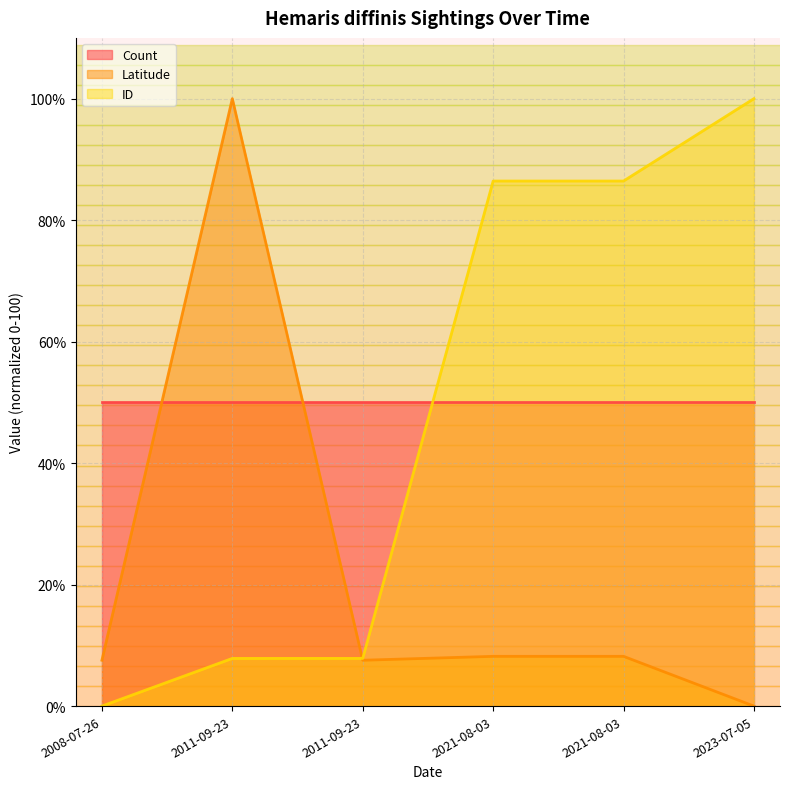

What is the value of the ID point at the 3rd from the left?

7.8